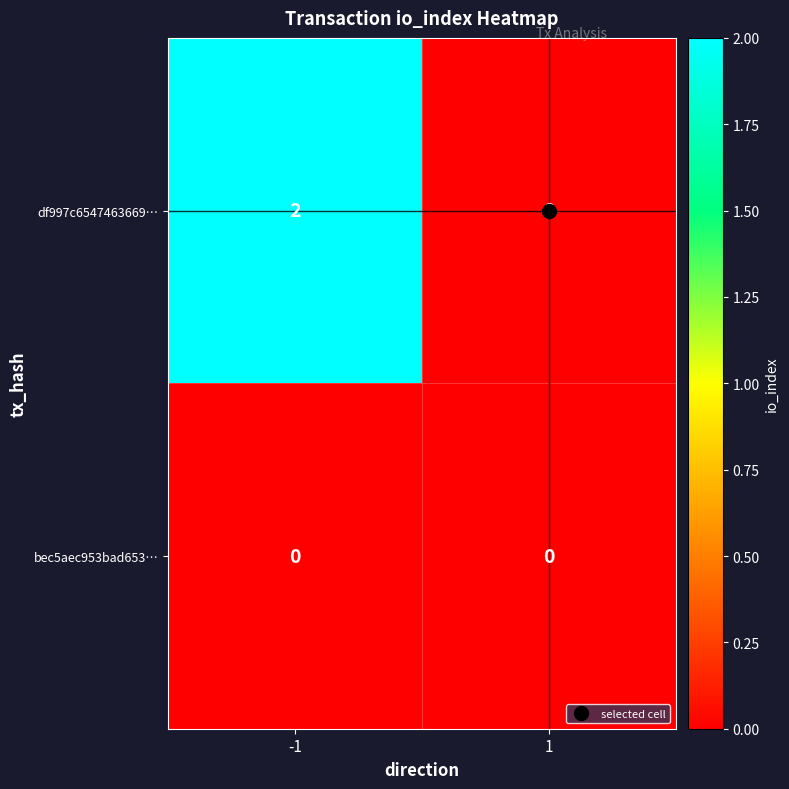

Rank the series by their average value, from lowest to highest.

bec5aec953bad653…, df997c6547463669…